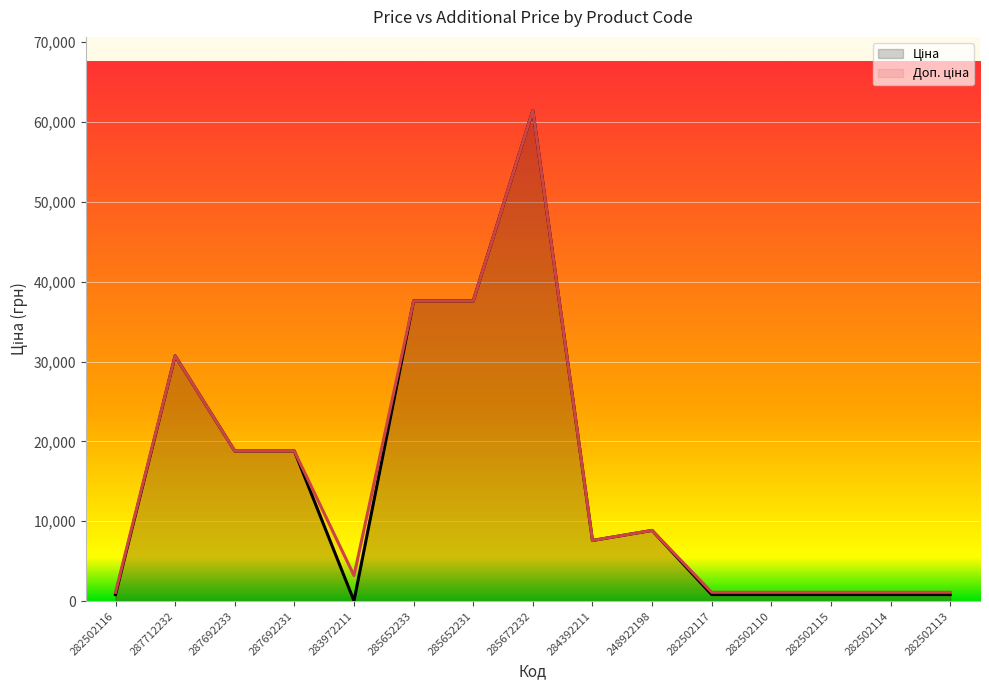

The Ціна series shows 14114.8 at 285652231. True or false?

False